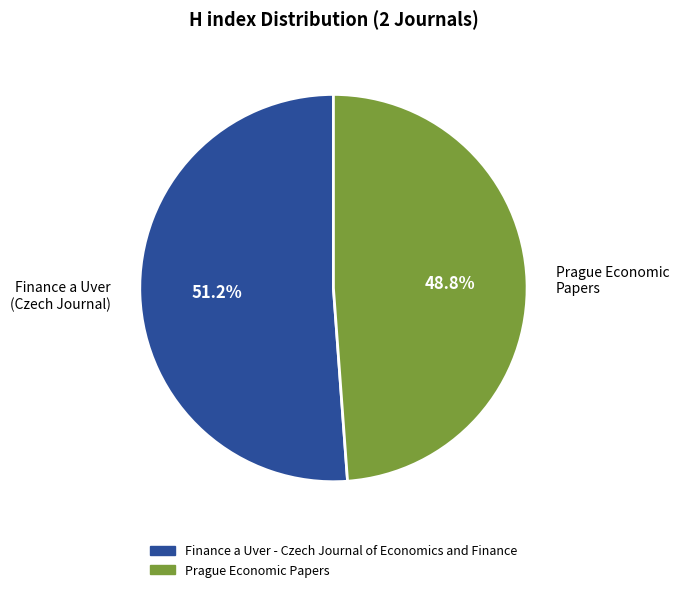

Combined, do Finance a Uver - Czech Journal of Economics and Finance and Prague Economic Papers account for over 50%?

Yes